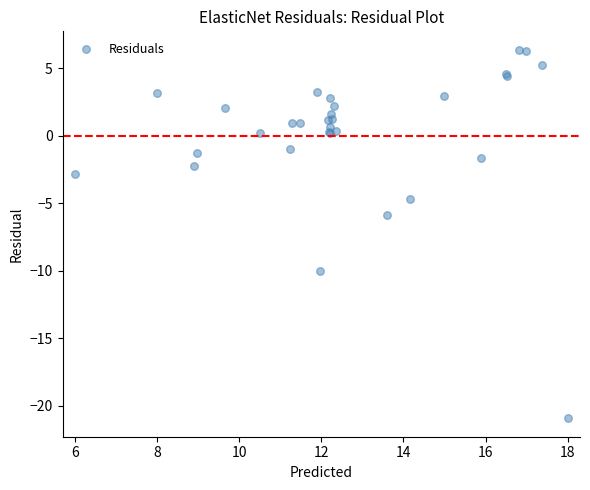

What Y value in the scatter plot is closest to -7?

-5.9